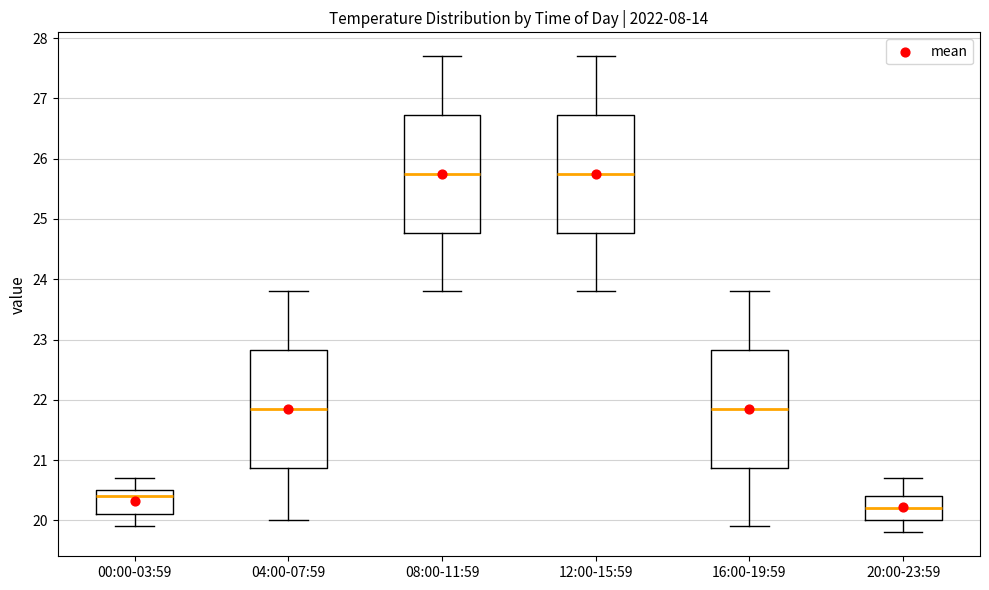

Reading left to right, read every box against the y-axis: the position of its median line, the range the box covers, and the ends of its whiskers. The values are not printed on the chart, so give them approximately, as read against the axis.

00:00-03:59: median 20.4, box 20.1 to 20.5, whiskers 19.9 to 20.7
04:00-07:59: median 21.9, box 20.9 to 22.8, whiskers 20.0 to 23.8
08:00-11:59: median 25.8, box 24.8 to 26.7, whiskers 23.8 to 27.7
12:00-15:59: median 25.8, box 24.8 to 26.7, whiskers 23.8 to 27.7
16:00-19:59: median 21.9, box 20.9 to 22.8, whiskers 19.9 to 23.8
20:00-23:59: median 20.2, box 20.0 to 20.4, whiskers 19.8 to 20.7